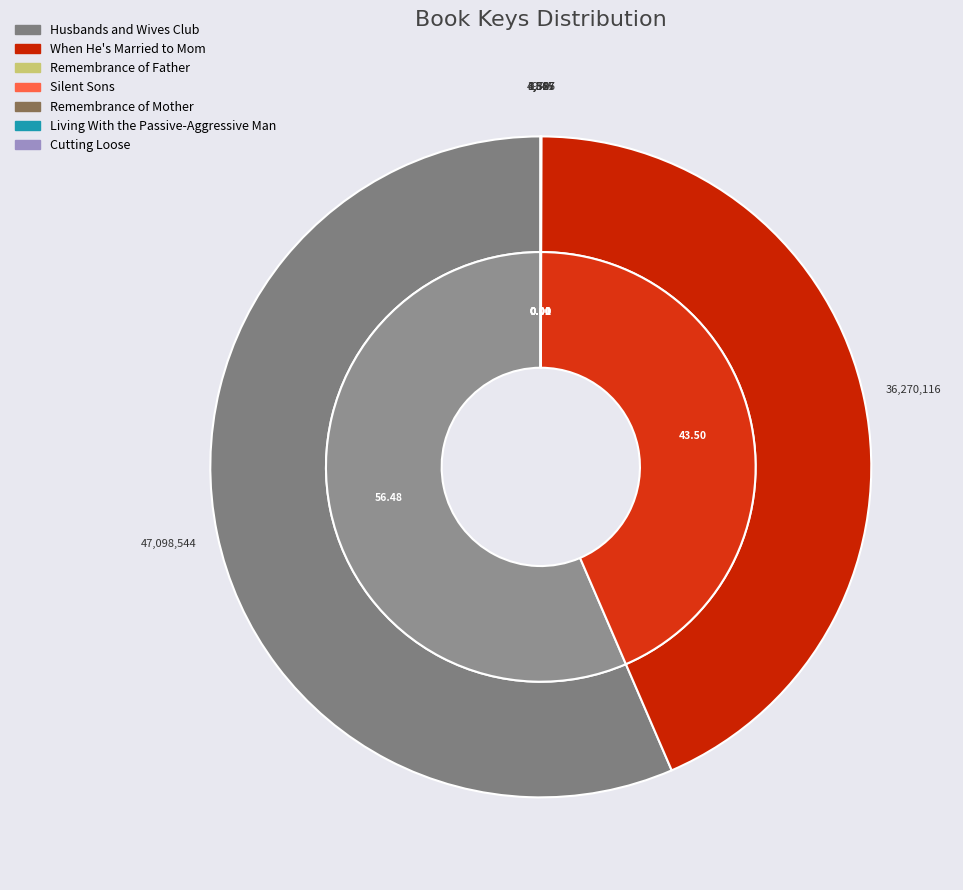

Is it true that When He's Married to Mom is 34% of the pie?

False